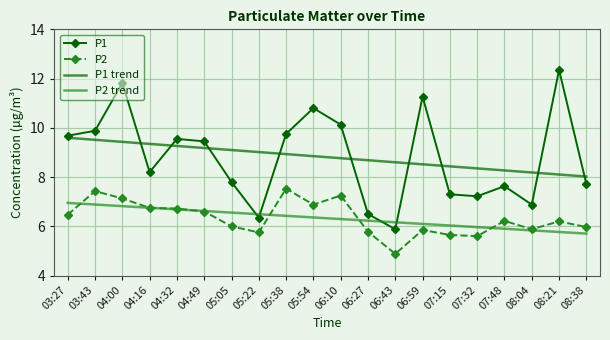

At how many categories does at least one series exceed 11?

3